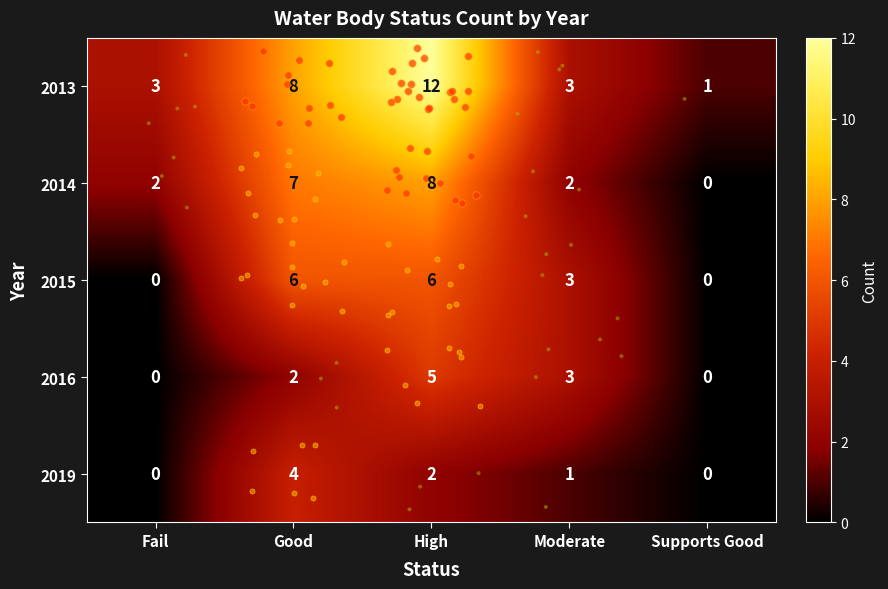

Read the 2013 value at High, to the nearest 10.

10